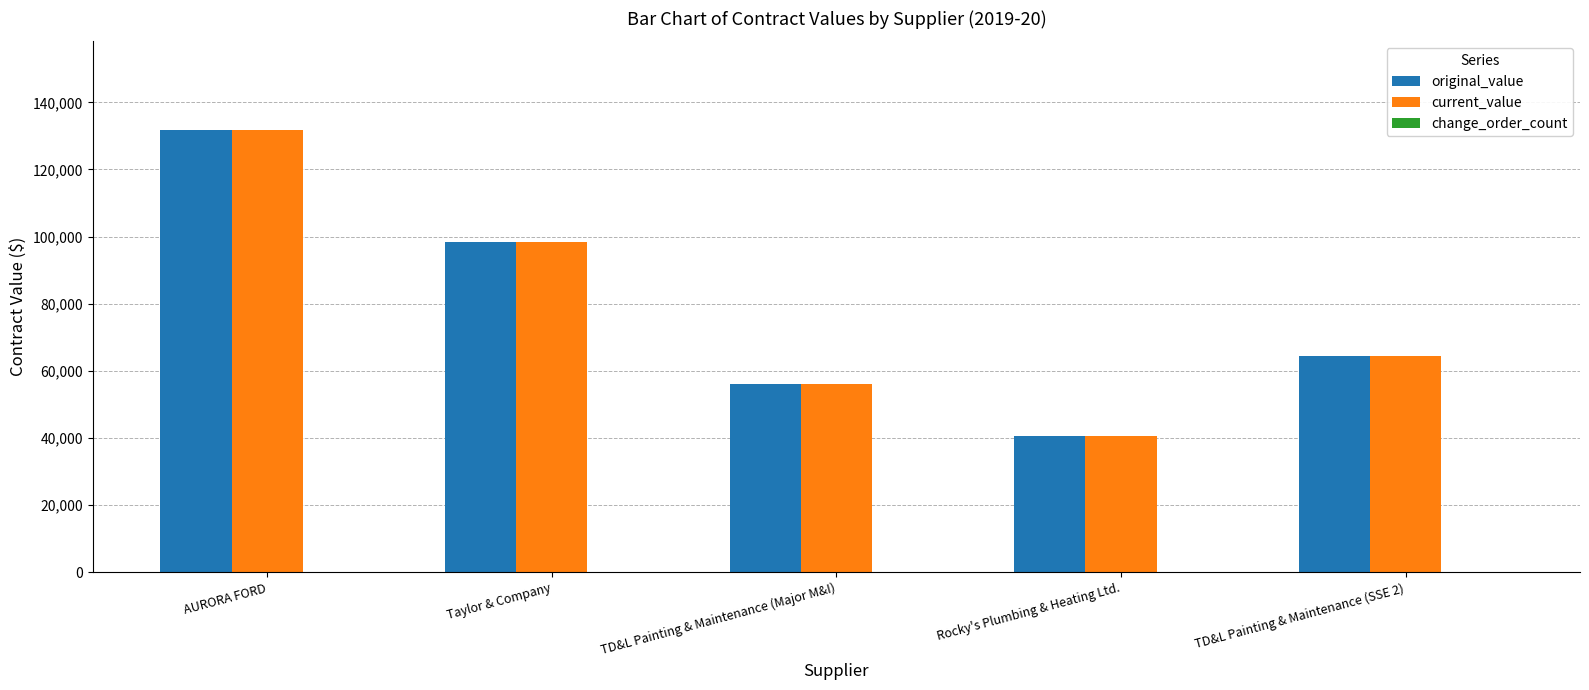

What is the label of the 3rd bar from the left?

TD&L Painting & Maintenance (Major M&I)